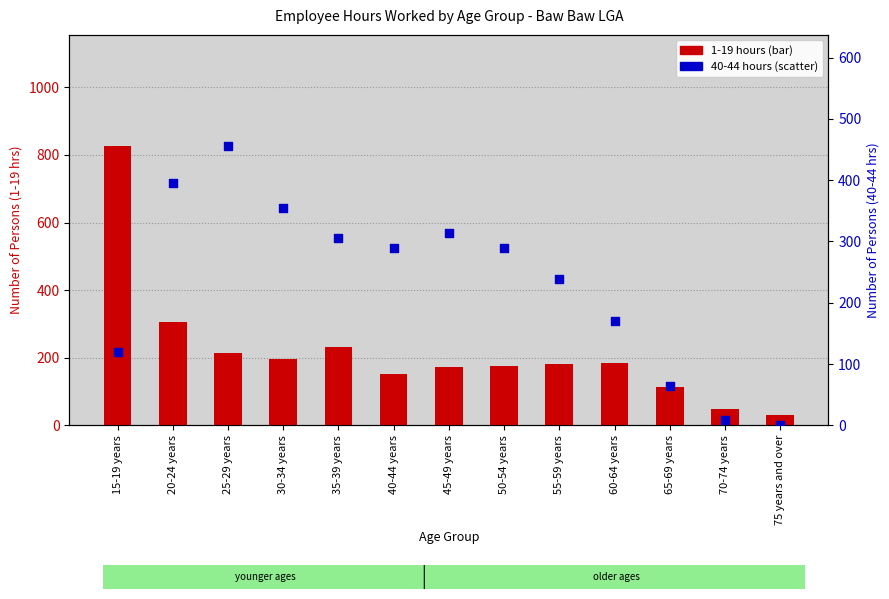

What is the total value across all series at 15-19 years?

945